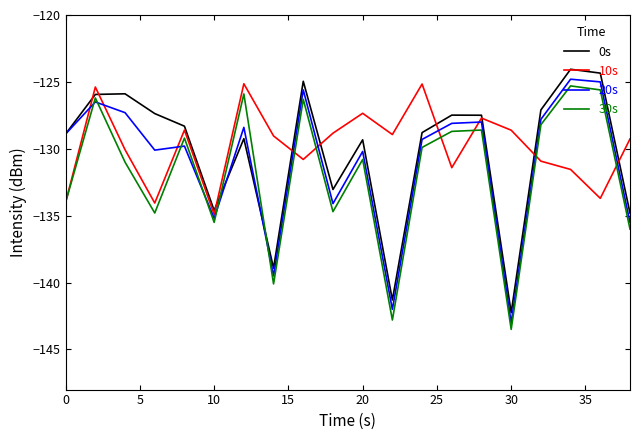

What is the greatest value displayed?

-124.1